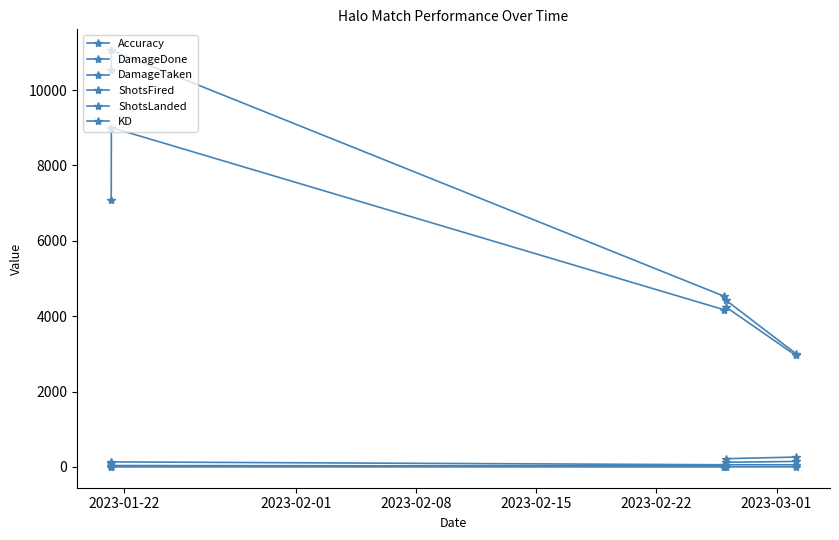

What is the difference between the second highest and second lowest values in the ShotsFired series?

108.0